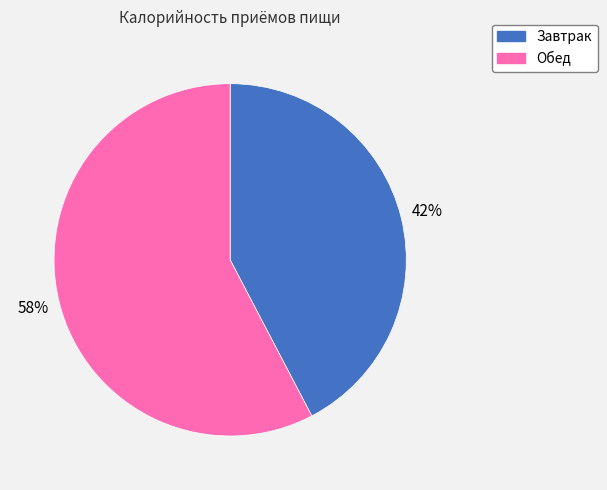

Which category has the smallest portion of the pie?

Завтрак